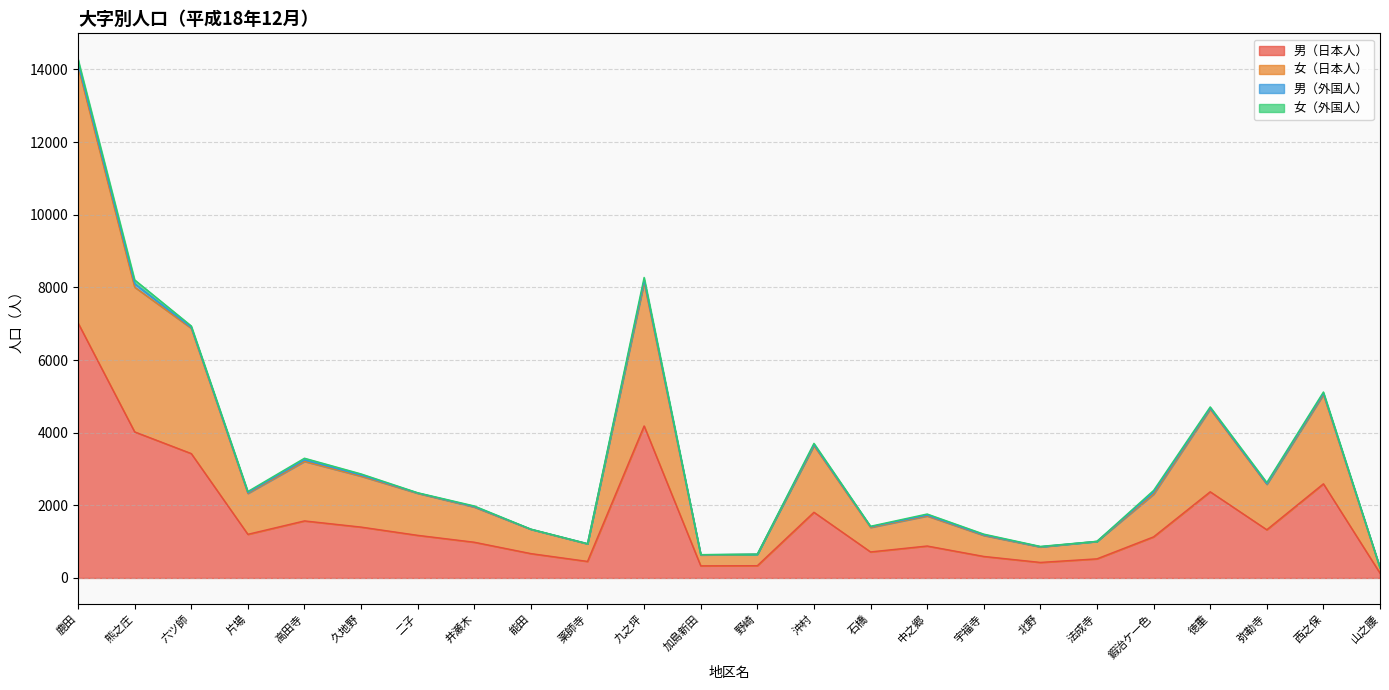

The 男（日本人） series shows 1174 at 二子. True or false?

True